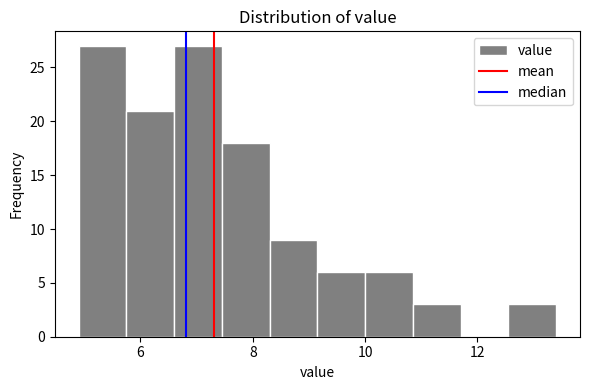

Reading left to right, transcribe this chart: for each bar, give the range it covers on the x-axis and its height. Neither the bar edges nor the heights are printed on the chart, so give them approximately, as read against the axes.

4.90 to 5.75: 27
5.75 to 6.60: 21
6.60 to 7.45: 27
7.45 to 8.30: 18
8.30 to 9.15: 9
9.15 to 10.00: 6
10.00 to 10.85: 6
10.85 to 11.70: 3
11.70 to 12.55: 0
12.55 to 13.40: 3